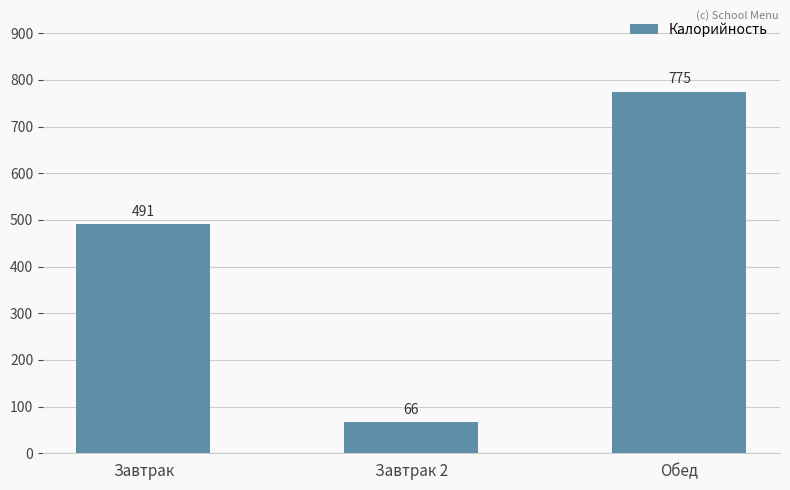

Approximately how many times larger is the value at Обед compared to Завтрак?

1.6